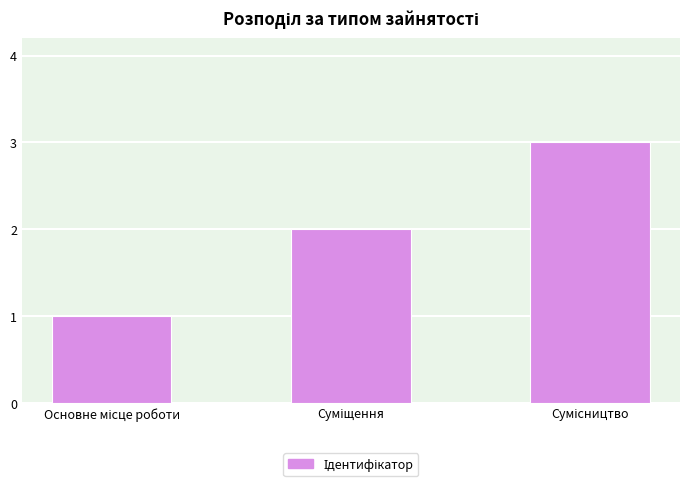

Does the chart contain any negative values?

No